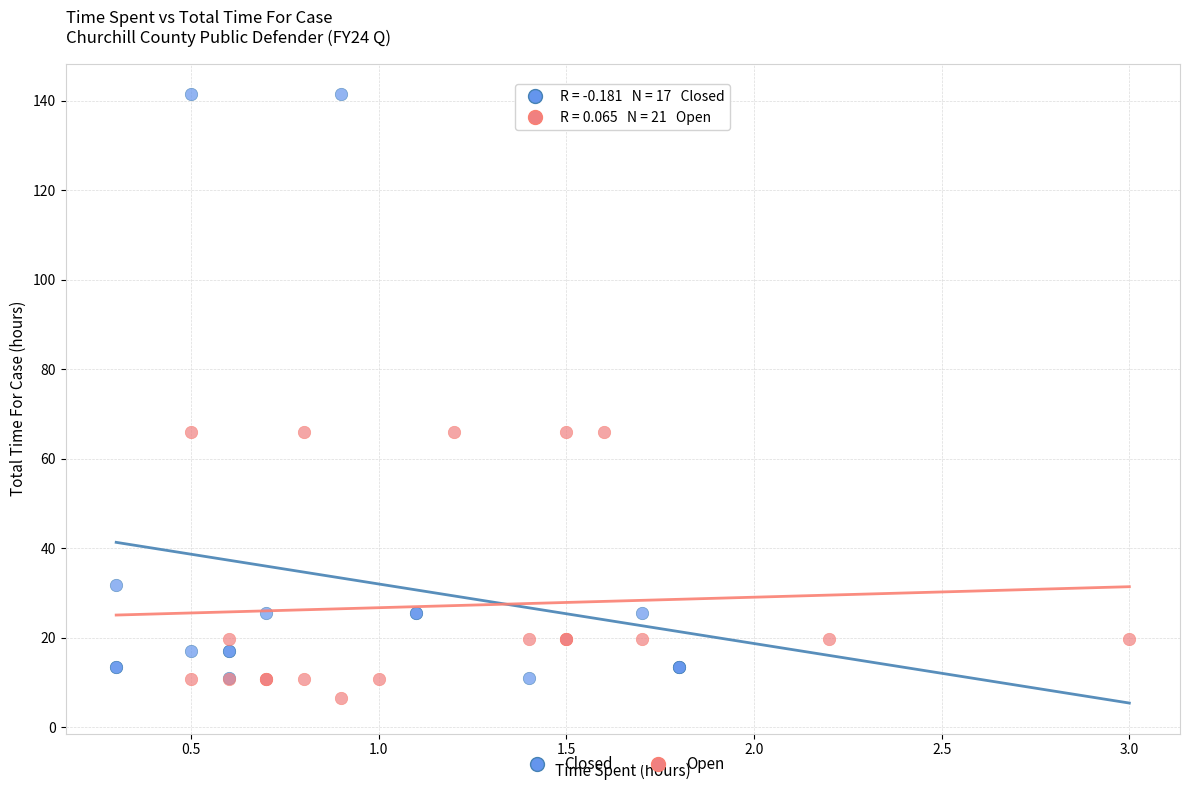

Which series reaches the maximum Y coordinate?

Closed